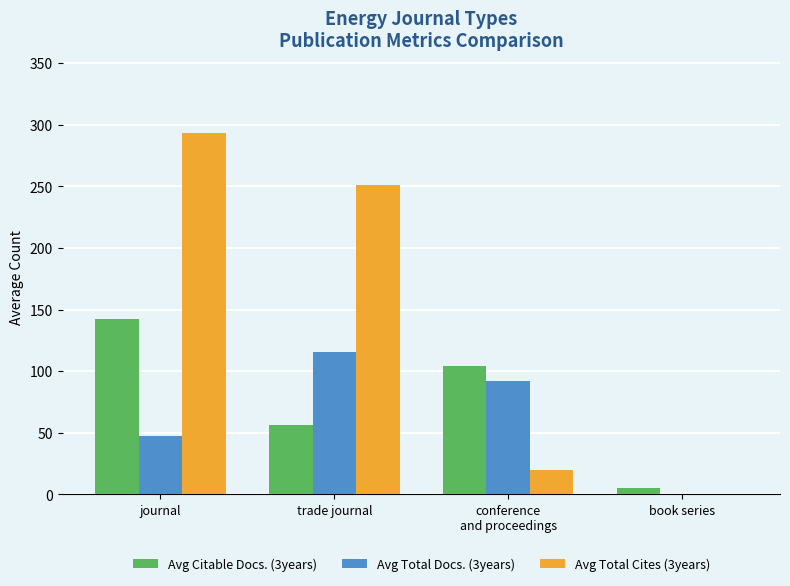

Which series has the largest total across all categories?

Avg Total Cites (3years)